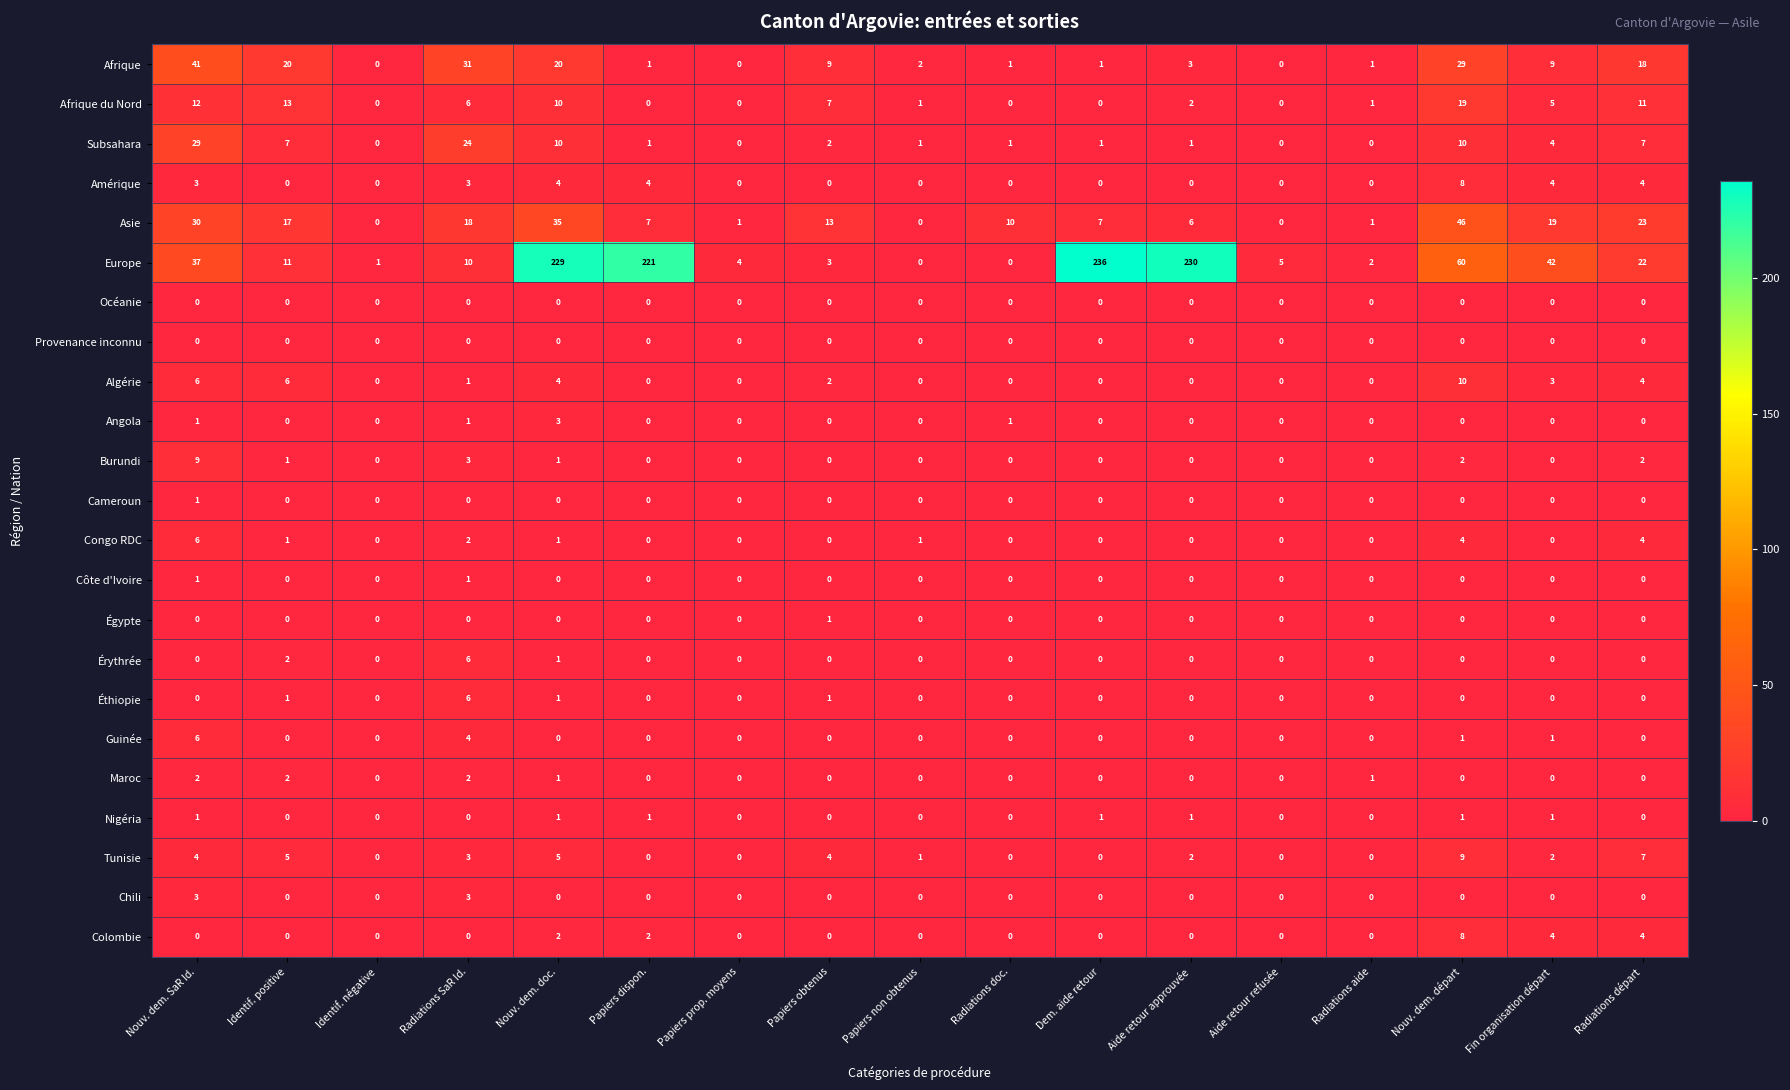

What is the greatest value displayed?

236